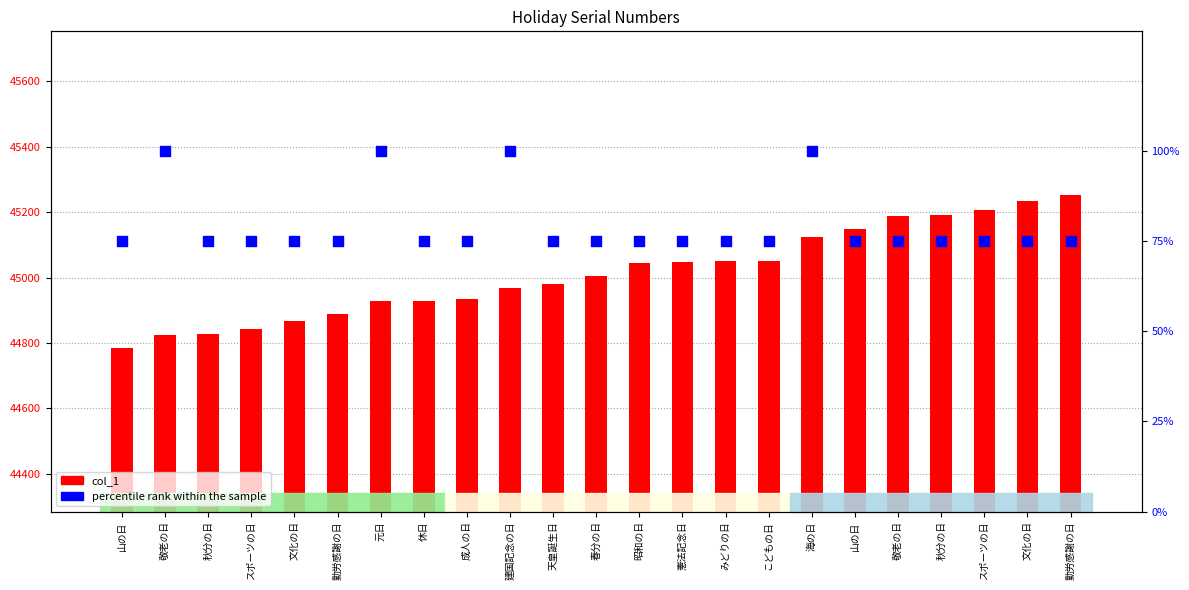

What is the total value across all series at 昭和の日?

45120